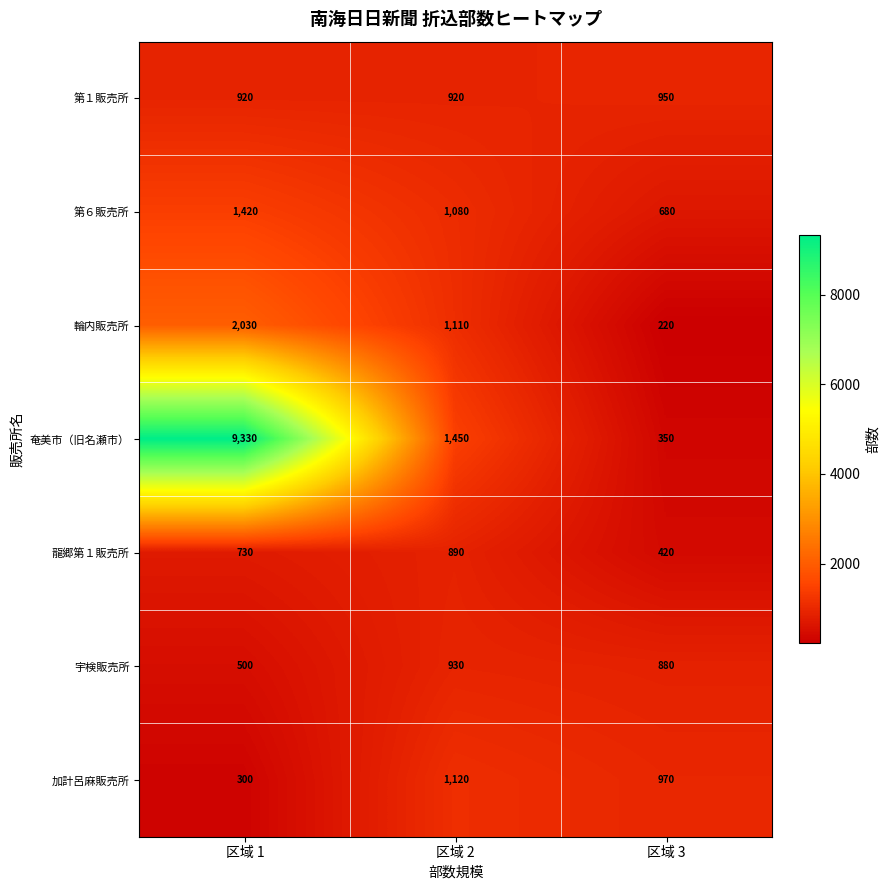

List the series in order of their peak value, highest first.

奄美市（旧名瀬市）, 輪内販売所, 第６販売所, 加計呂麻販売所, 第１販売所, 宇検販売所, 龍郷第１販売所